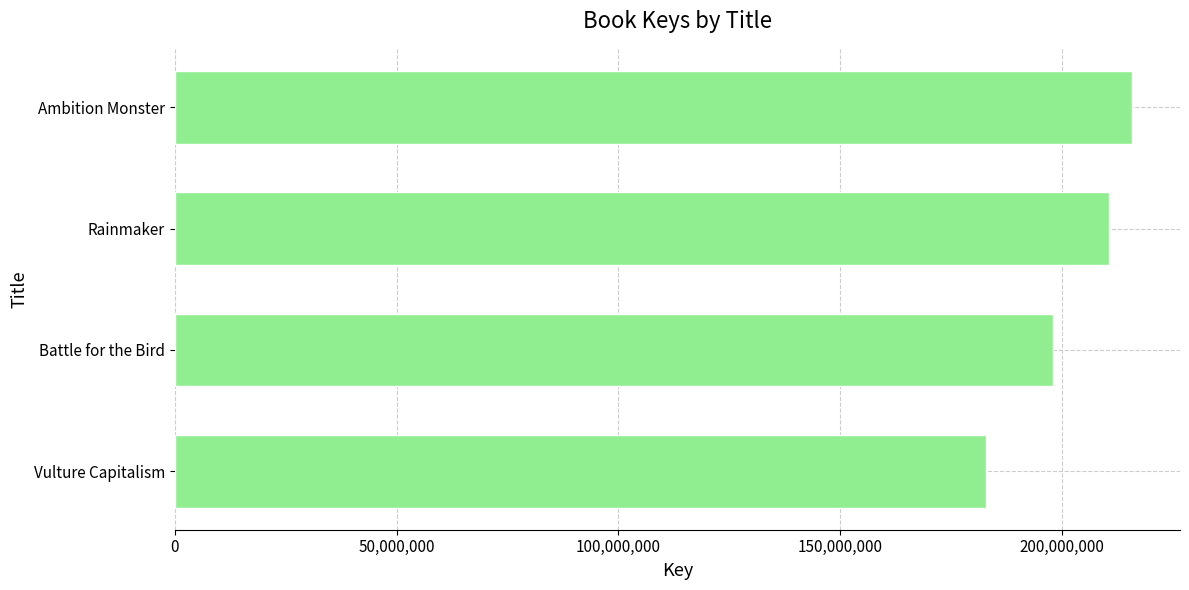

What is the sum of all values?

806923688